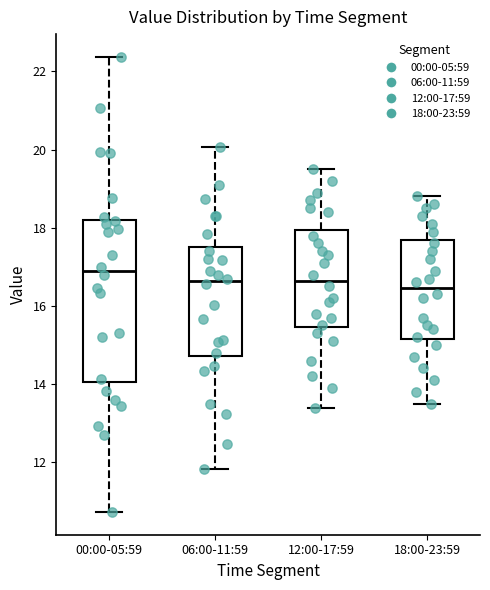

Reading left to right, transcribe this box plot: for each box, give where its median line is, the range the box spans, and where its two whiskers end, as read against the y-axis. The values are not printed on the chart, so give them approximately, as read against the axis.

00:00-05:59: median 17.0, box 14.0 to 18.2, whiskers 10.8 to 22.4
06:00-11:59: median 16.6, box 14.8 to 17.6, whiskers 11.8 to 20.0
12:00-17:59: median 16.6, box 15.4 to 18.0, whiskers 13.4 to 19.6
18:00-23:59: median 16.4, box 15.2 to 17.6, whiskers 13.6 to 18.8